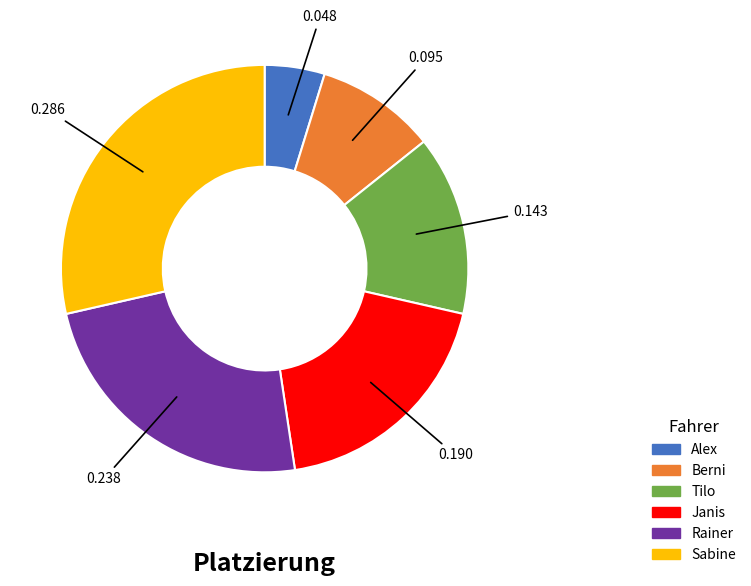

Which category has the smallest portion of the pie?

Alex